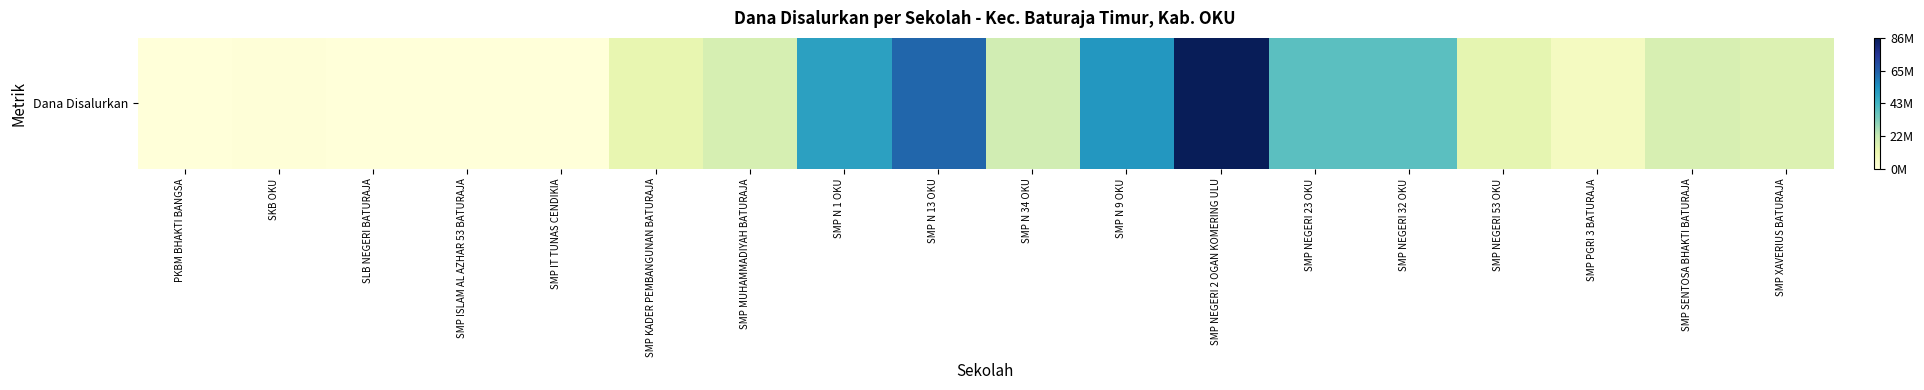

At which label does the data first exceed 17625000?

SMP MUHAMMADIYAH BATURAJA